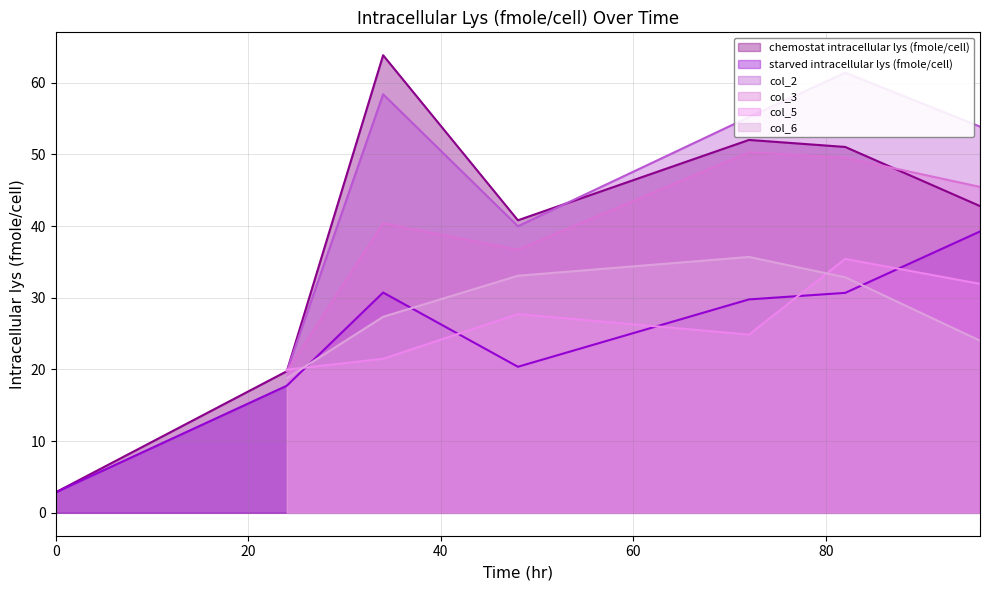

What is the sum of the values at 2 and 5?

116